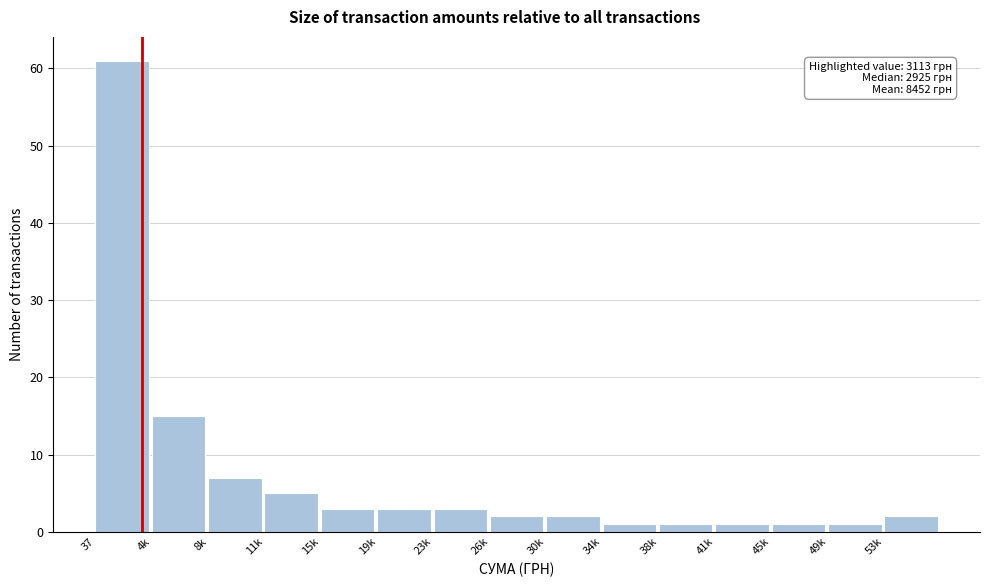

Reading left to right, extract all data points from this chart.

37=61	4k=15	8k=7	11k=5	15k=3	19k=3	23k=3	26k=2	30k=2	34k=1	38k=1	41k=1	45k=1	49k=1	53k=2